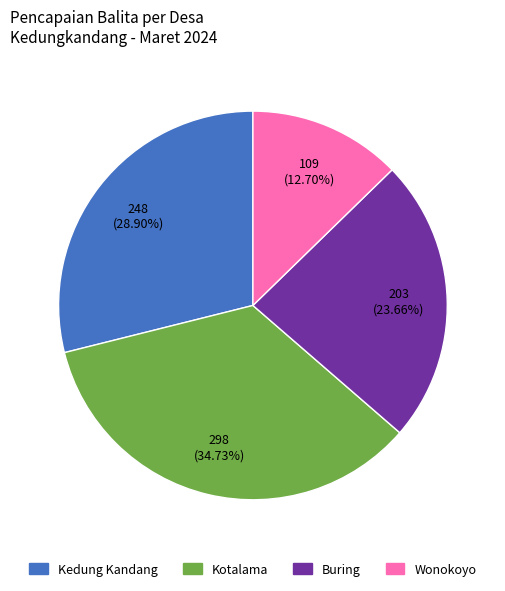

What is the largest slice in the pie chart?

Kotalama